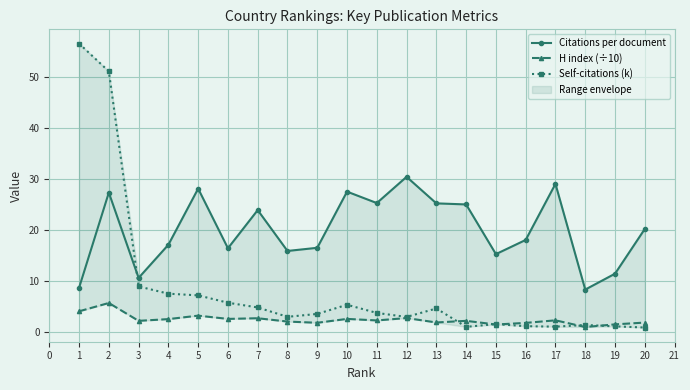

What is the value of the Self-citations (k) point at the 4th from the left?

7.6